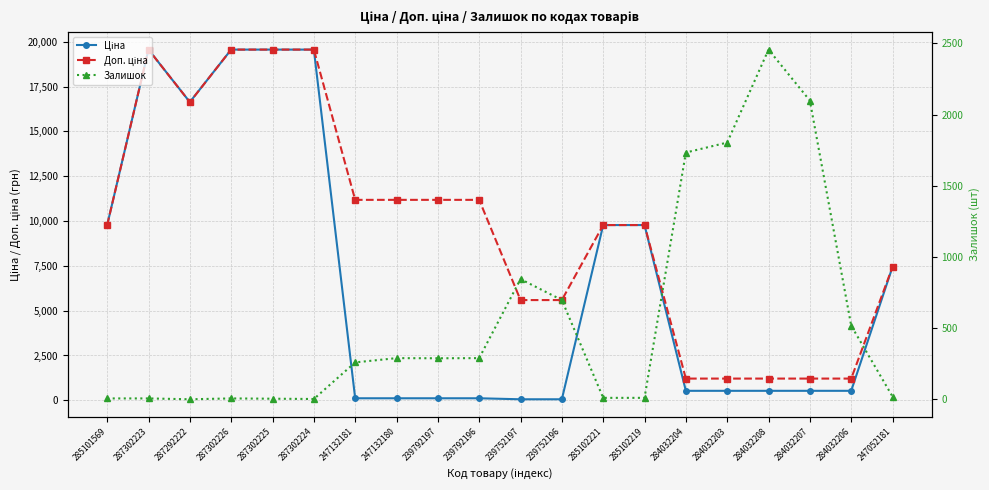

At which category is the sum across all series the highest?

287302223